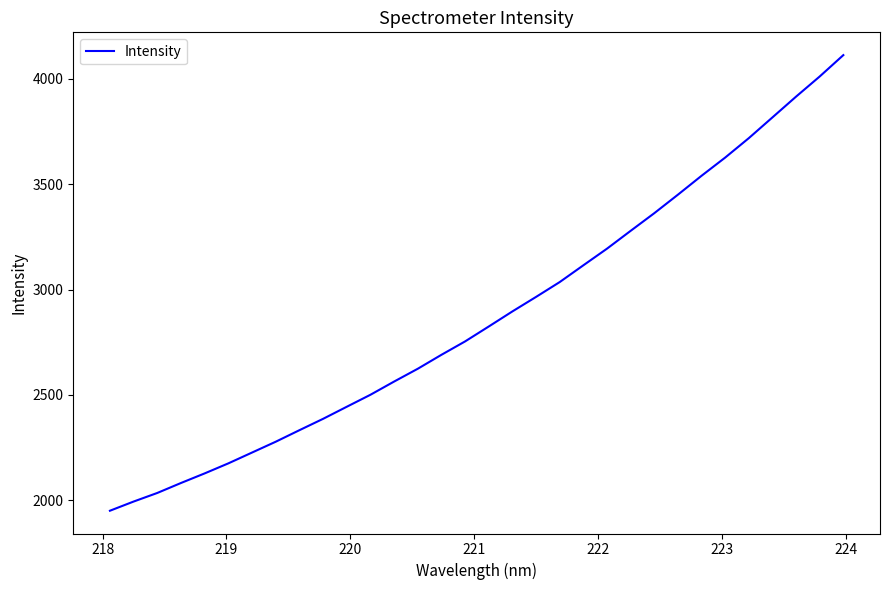

What is the difference between the maximum and minimum values?

2162.9